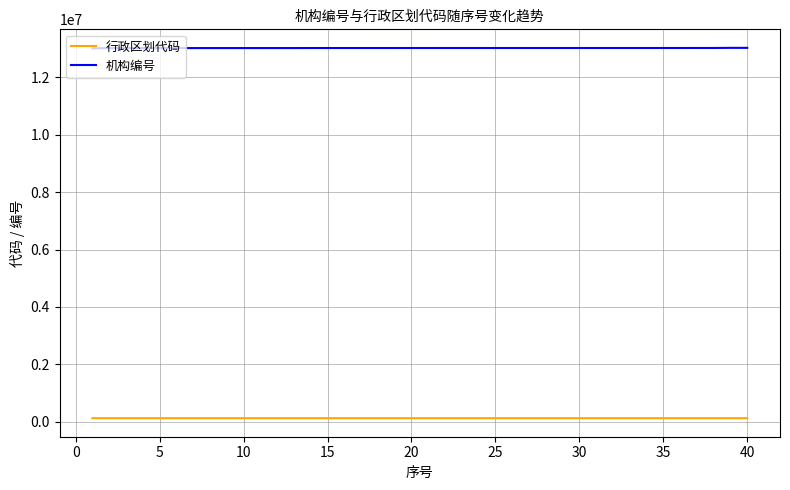

Which series has the widest spread of values?

机构编号